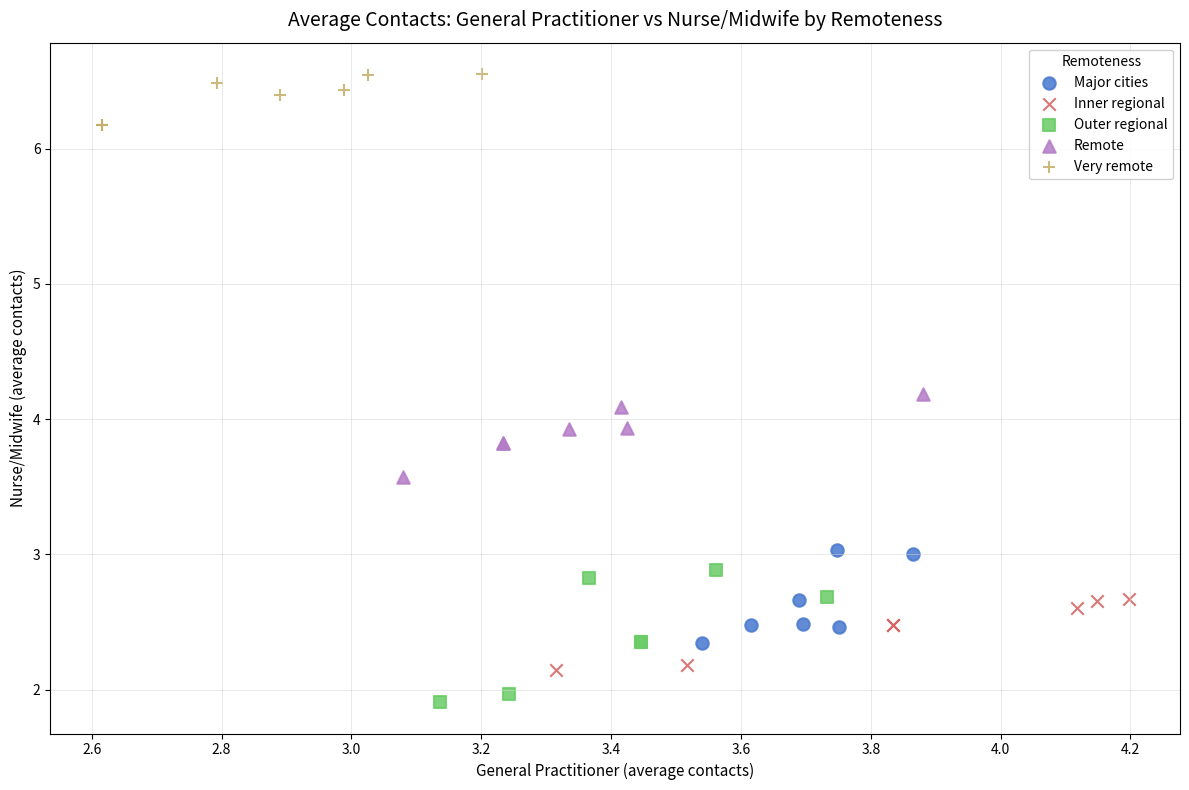

Which series contains the highest Y value?

Very remote